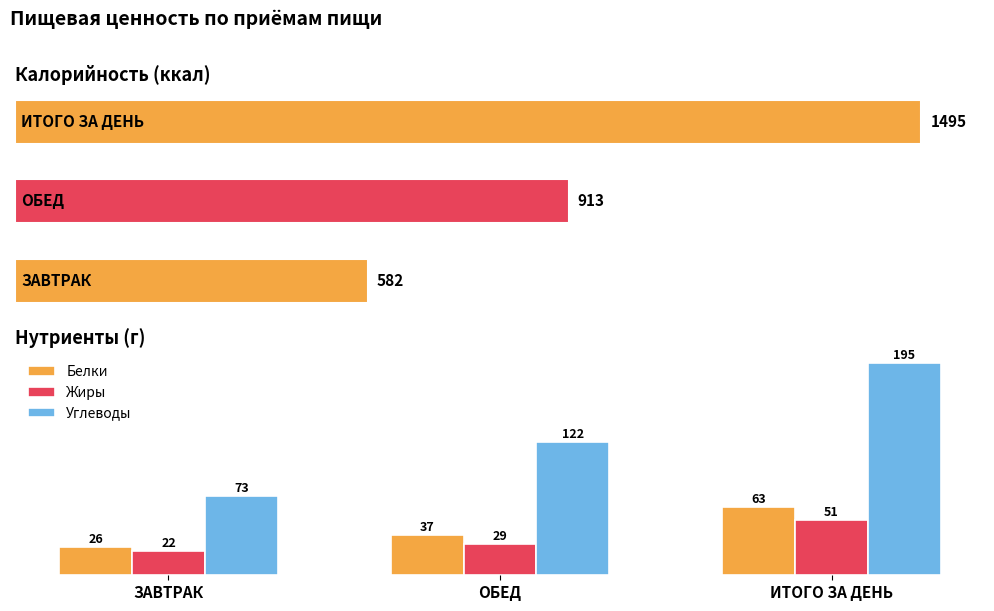

What is the difference between the second highest and minimum values in the Углеводы series?

49